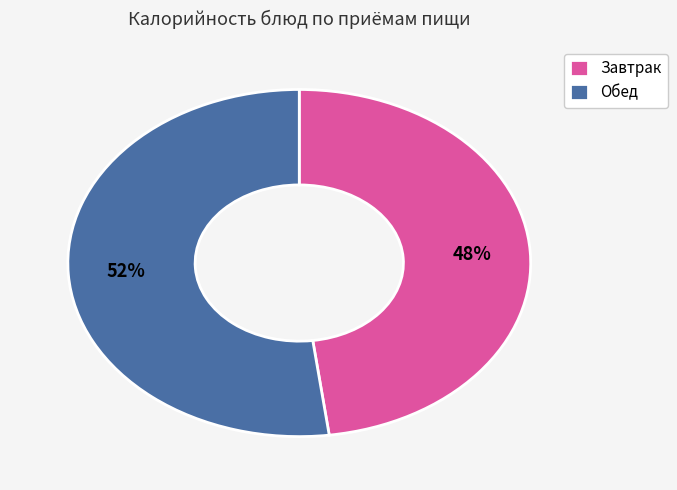

Rank the categories by value from highest to lowest.

Обед, Завтрак